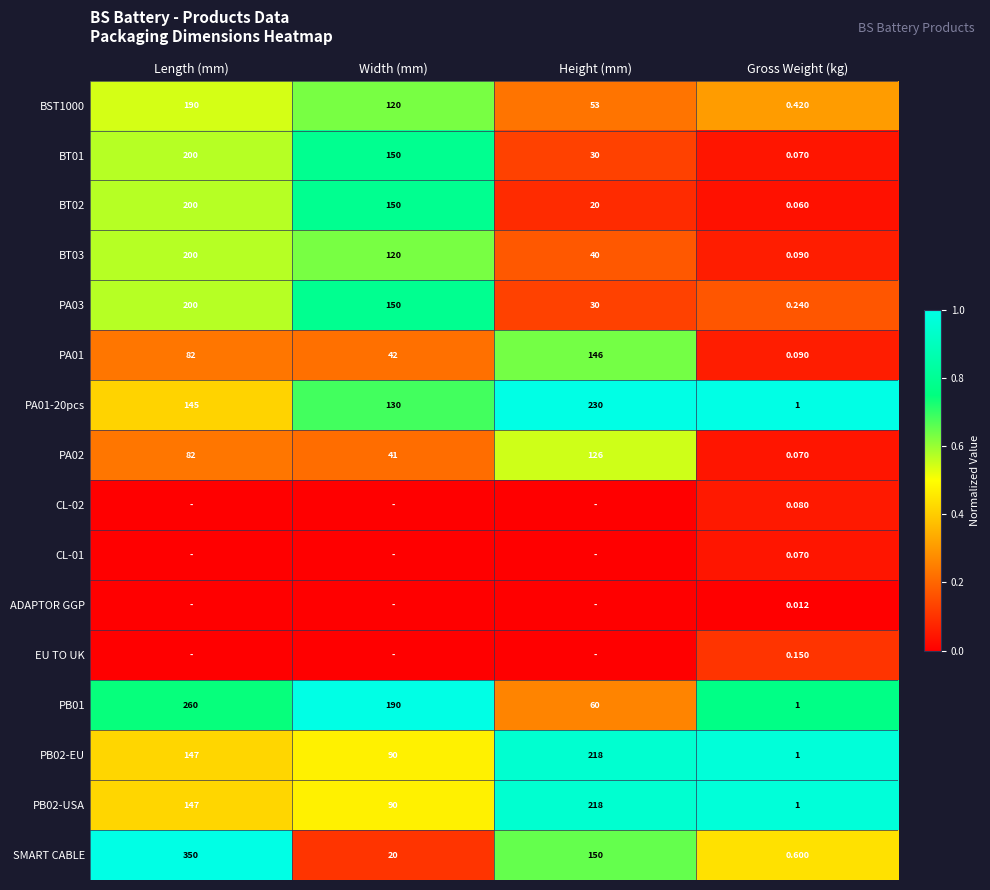

List the labels in order of PA02 value, smallest first.

Gross Weight (kg), Width (mm), Length (mm), Height (mm)